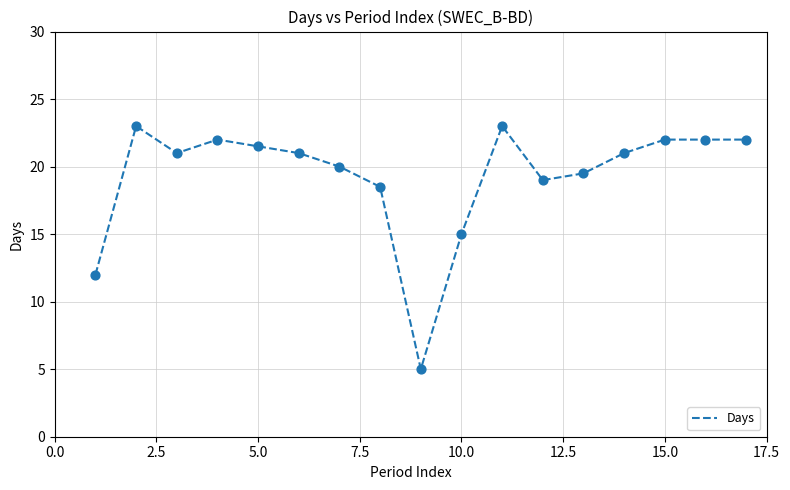

What is the difference between the maximum and minimum values?

18.0